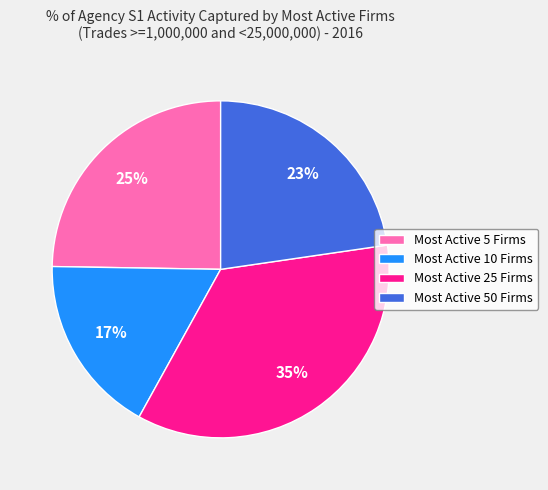

Count the number of slices in the pie.

4